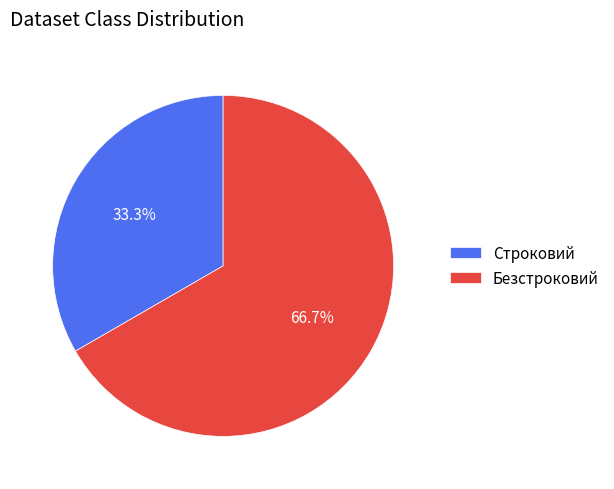

Which slice is the smallest?

Строковий